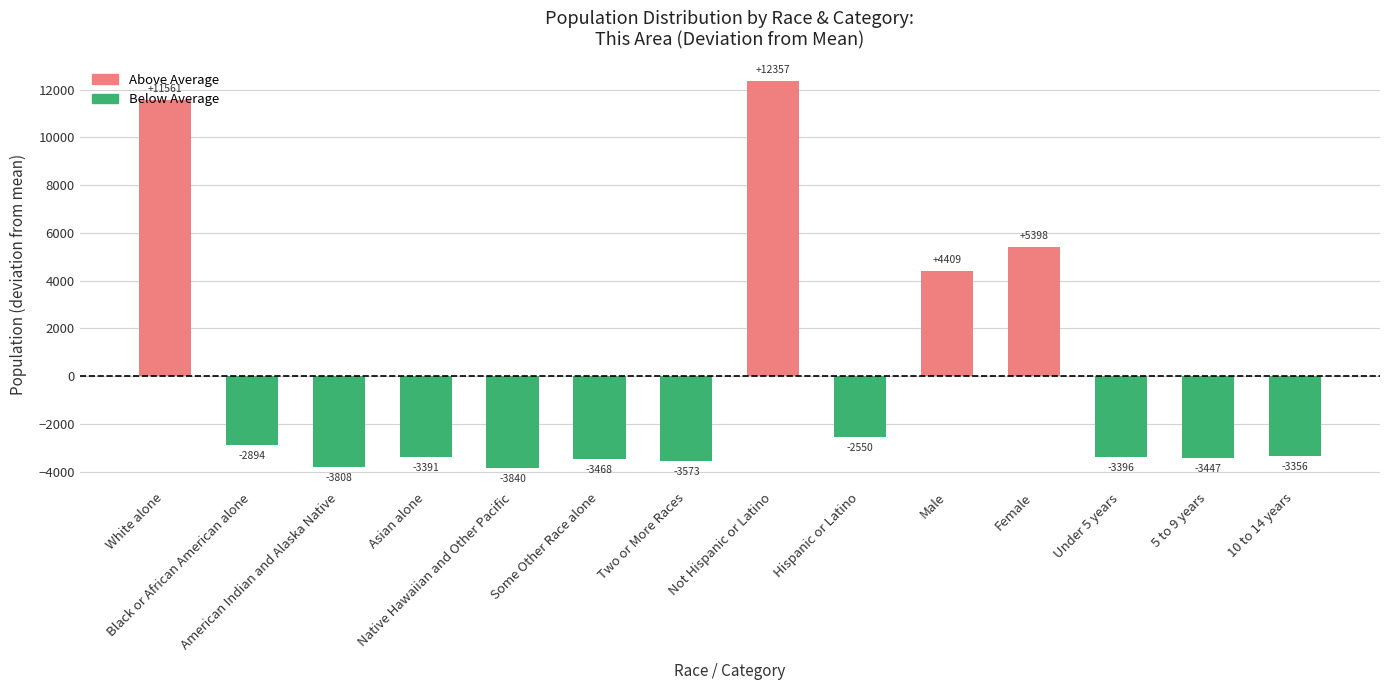

At which label does the data first exceed -3356?

White alone